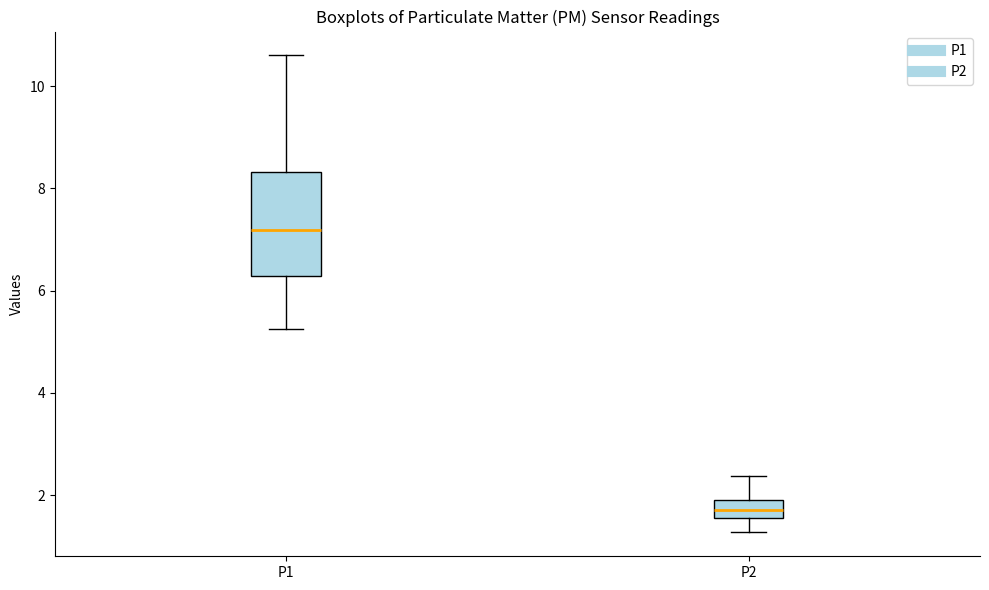

Reading left to right, transcribe this box plot: for each box, give where its median line is, the range the box spans, and where its two whiskers end, as read against the y-axis. The values are not printed on the chart, so give them approximately, as read against the axis.

P1: median 7.2, box 6.2 to 8.4, whiskers 5.2 to 10.6
P2: median 1.8, box 1.6 to 2.0, whiskers 1.2 to 2.4